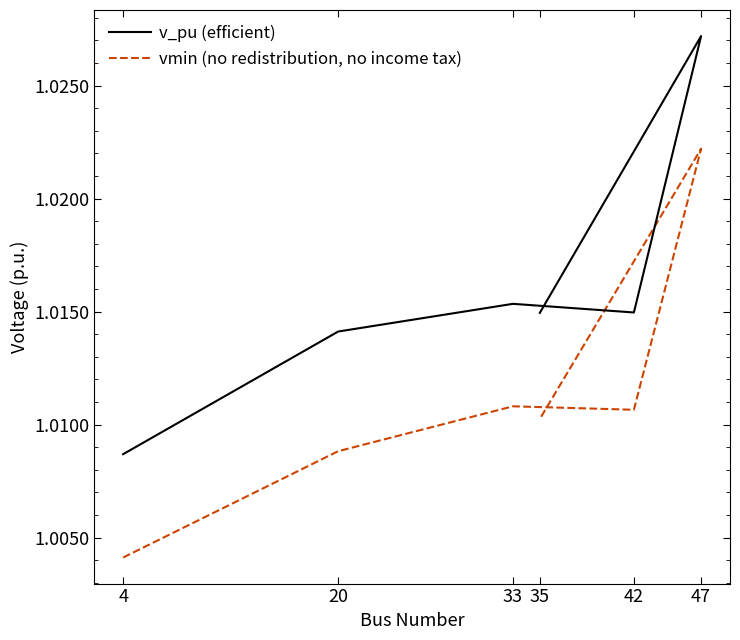

What is the sum of the v_pu (efficient) values at 4 and 42?

2.0